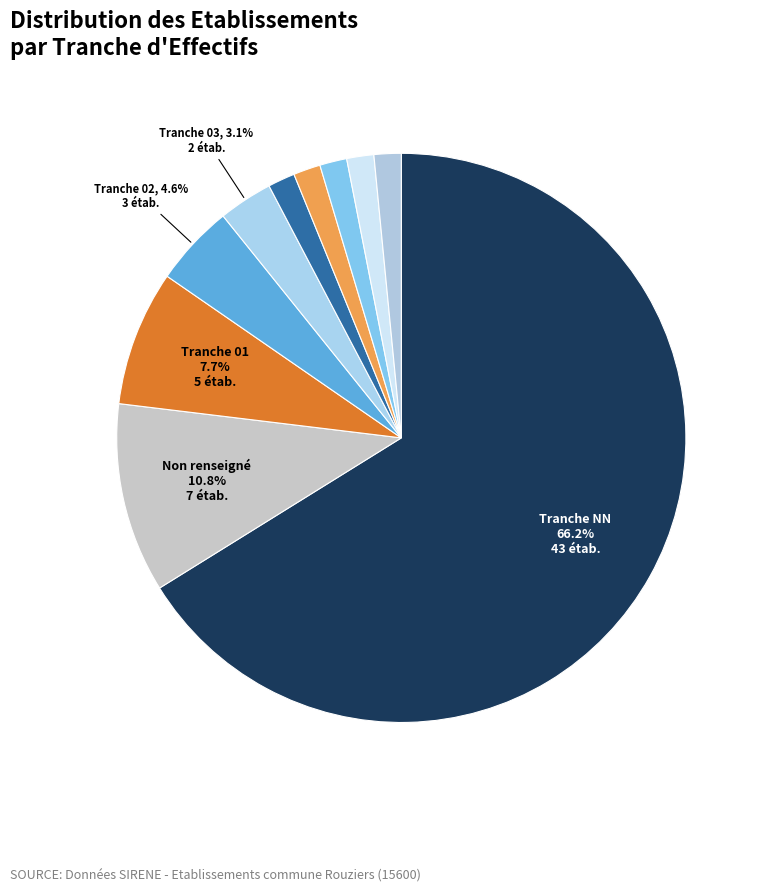

How many segments does this pie chart have?

10